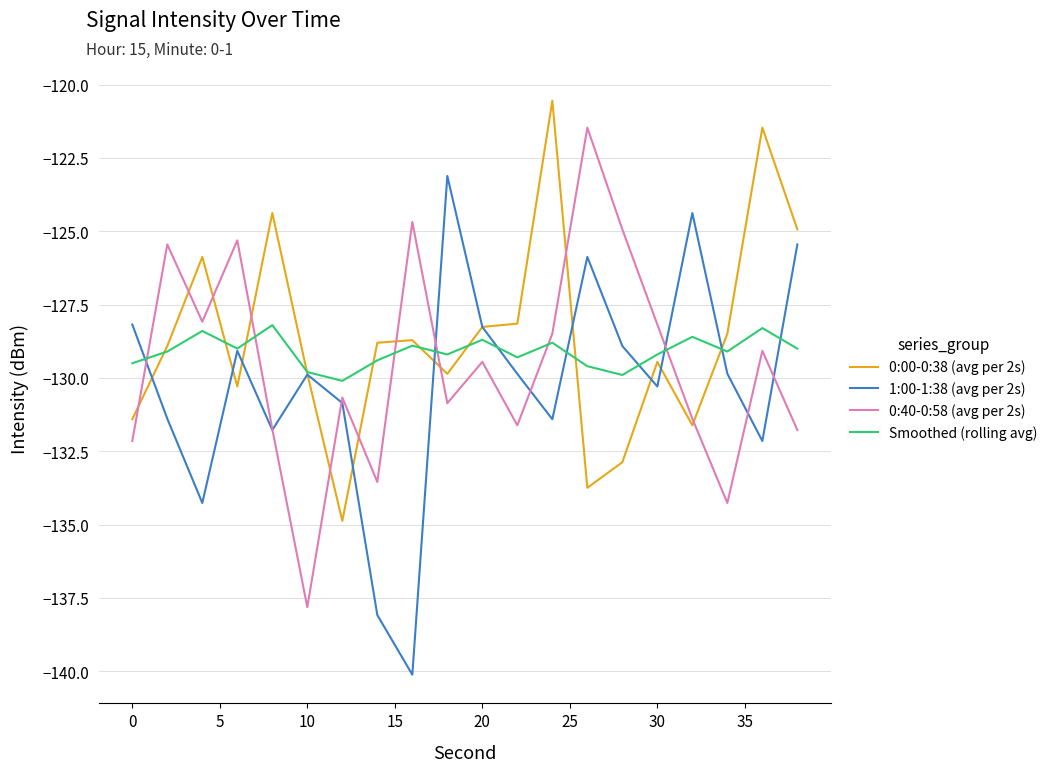

How many lines are shown in the chart?

4